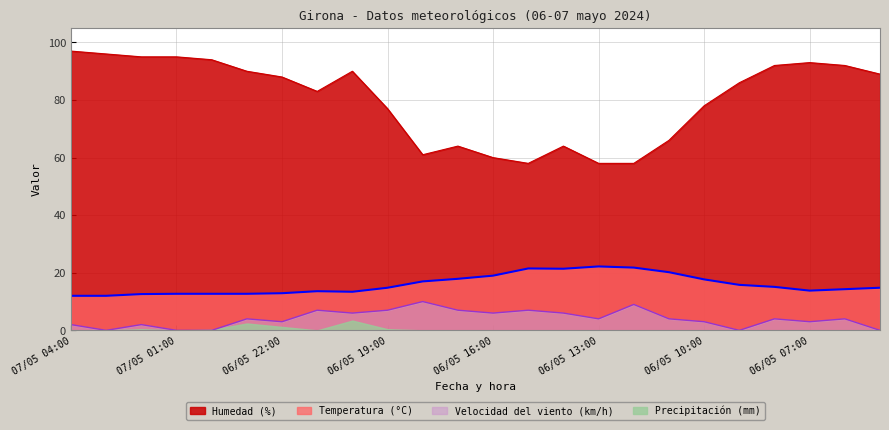

In Velocidad del viento (km/h), how many points are higher than both neighbors (excluding endpoints)?

8